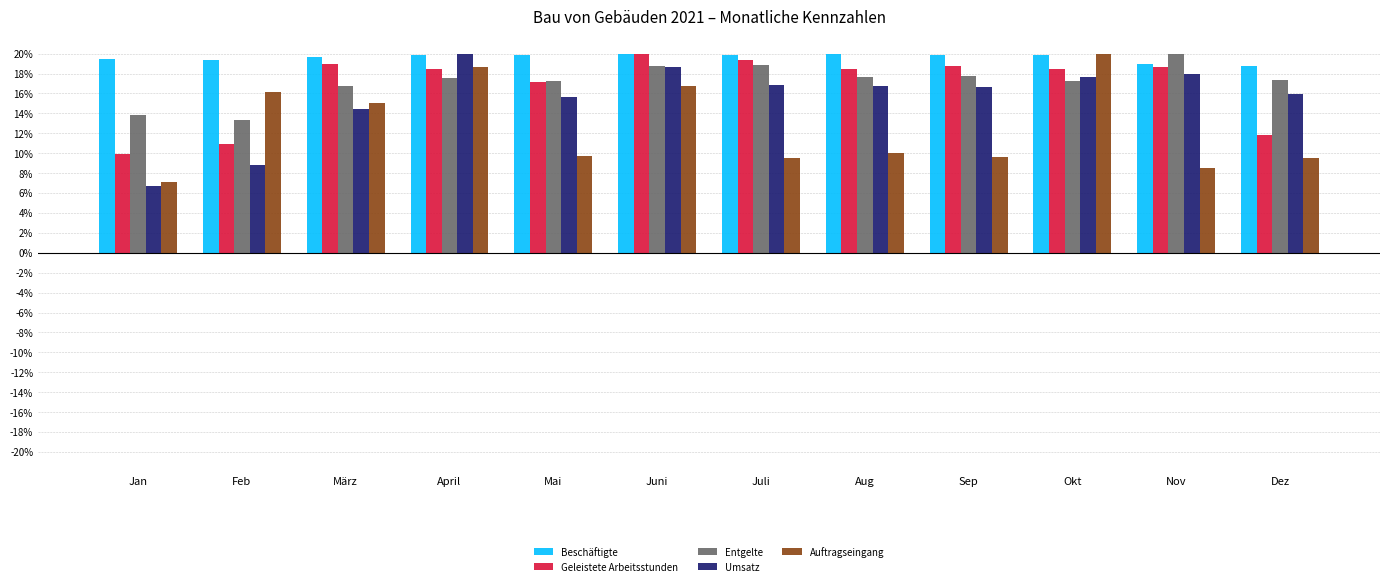

Read the Entgelte value at Okt.

17.3